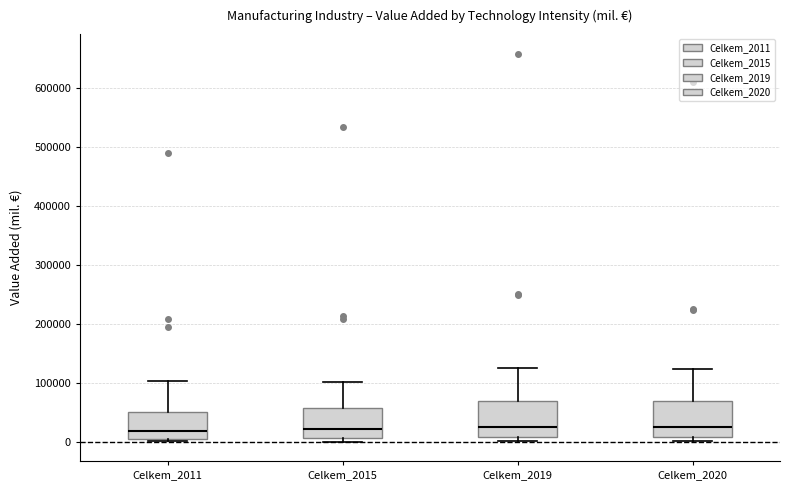

Where does the upper whisker of the box for Celkem_2020 end on the y-axis? The values are not printed on the chart, so give them approximately, as read against the axis.

120000